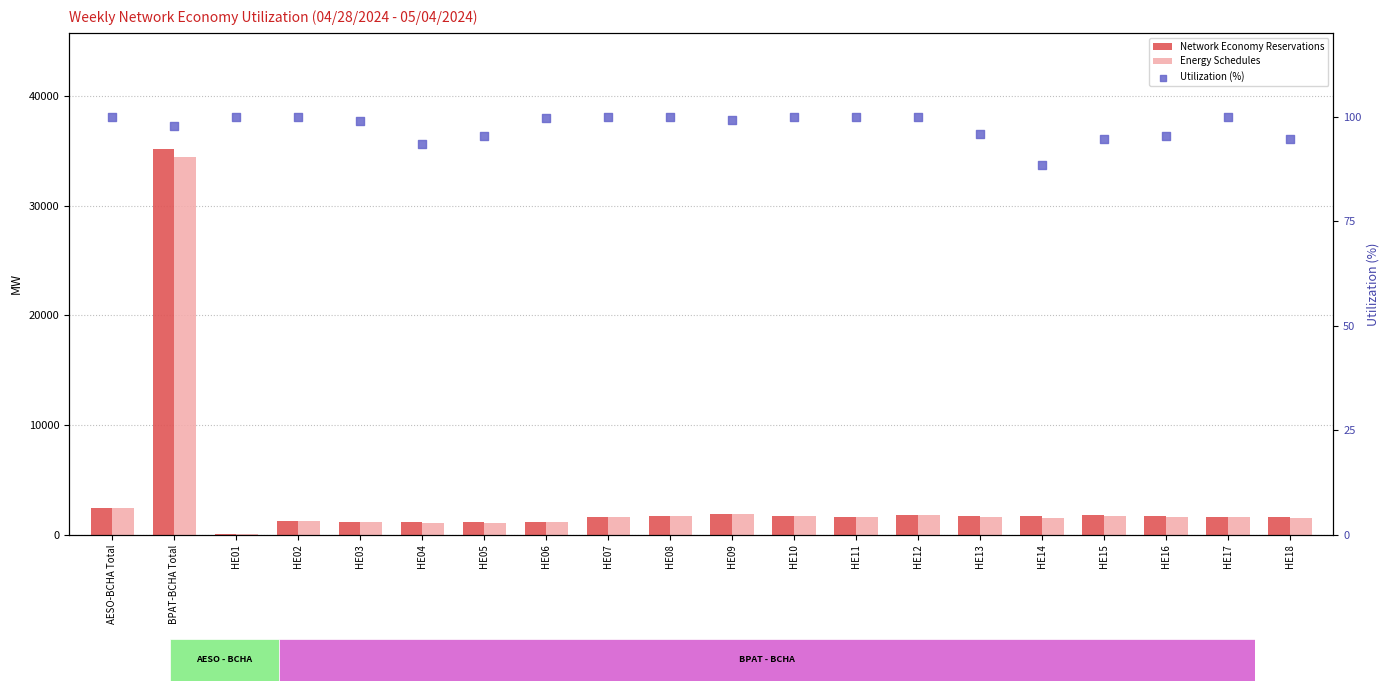

Which series reaches the maximum Y coordinate?

Network Economy Reservations